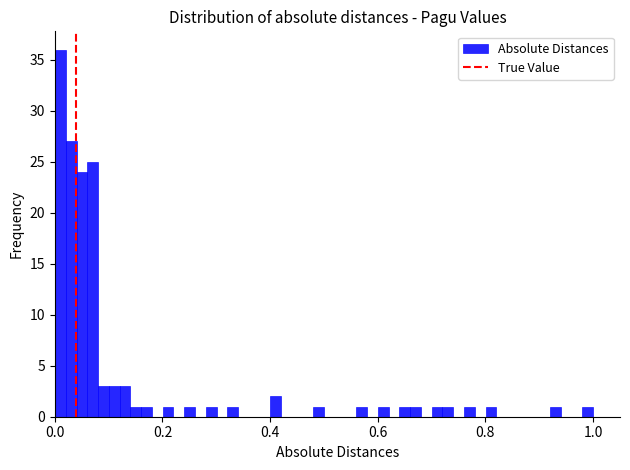

Around what value on the x-axis is the tallest bar? Give the approximate position of its centre, as read against the axis.

0.02